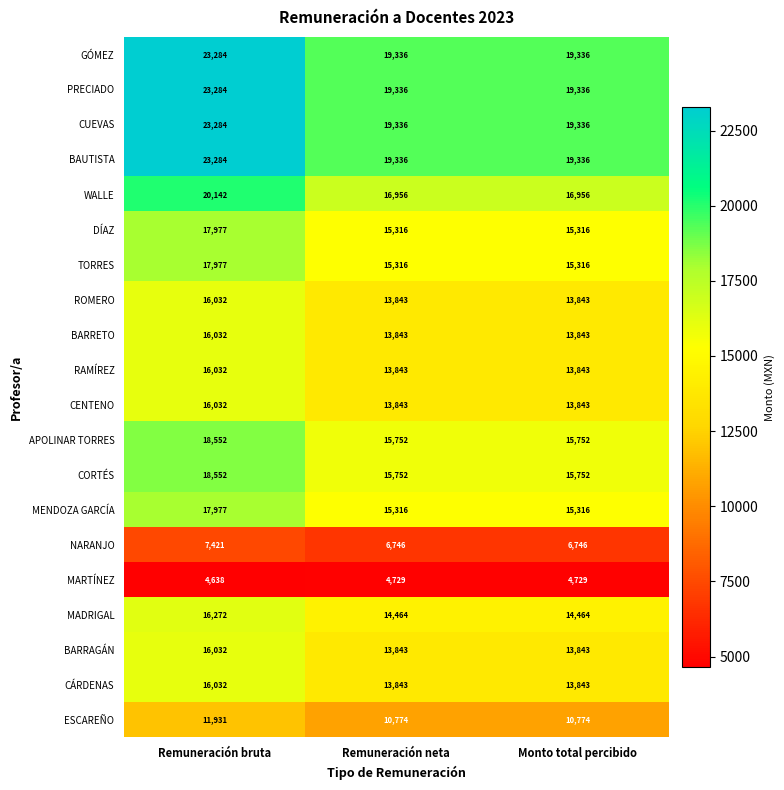

What is the difference between the highest and lowest values at Remuneración bruta?

18646